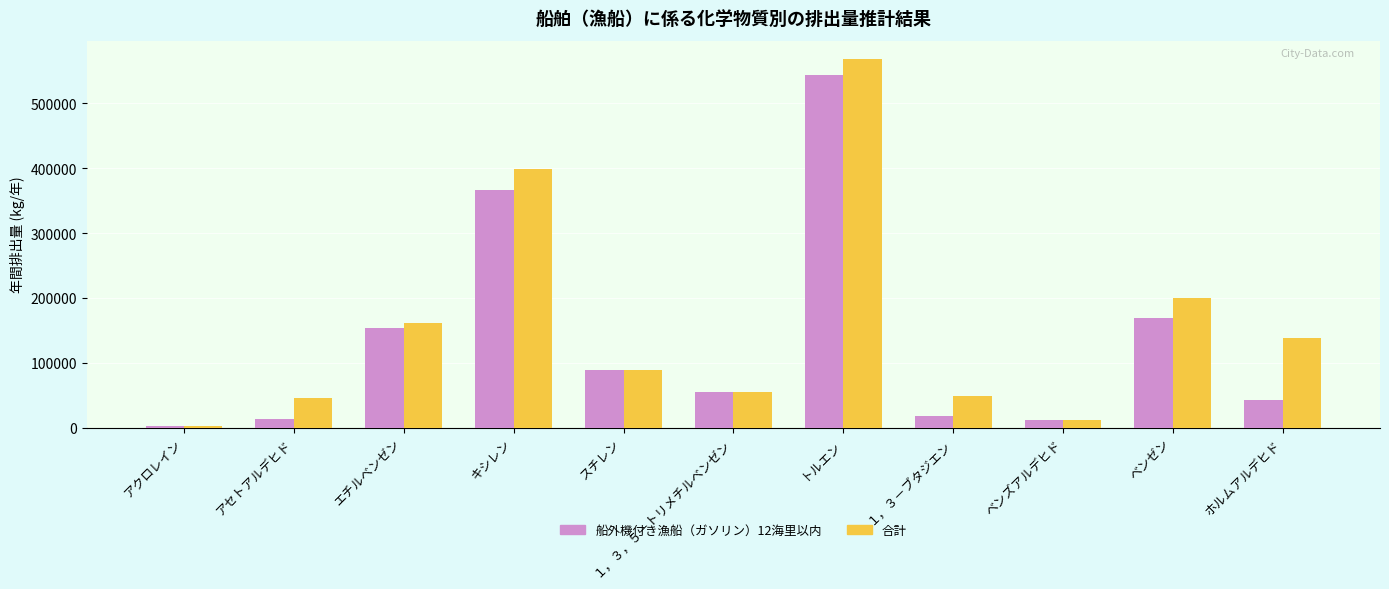

At which category is the sum across all series the highest?

トルエン